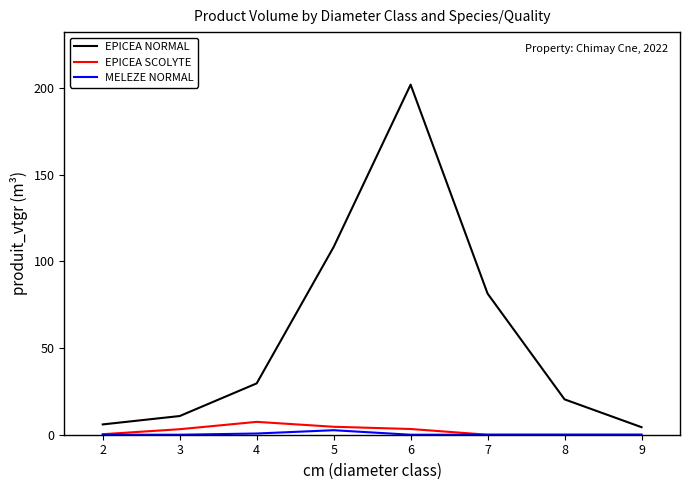

True or false: EPICEA SCOLYTE has a value of 0.0 at 9.

True